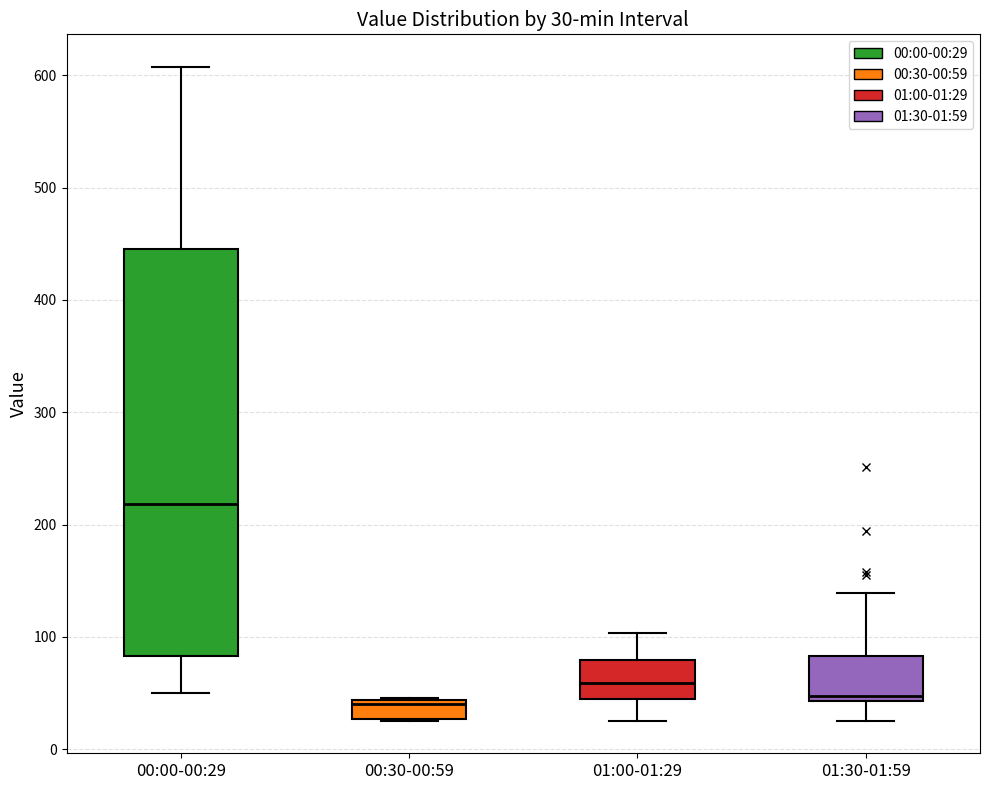

Which box is the tallest, from its lower edge to its upper edge?

00:00-00:29